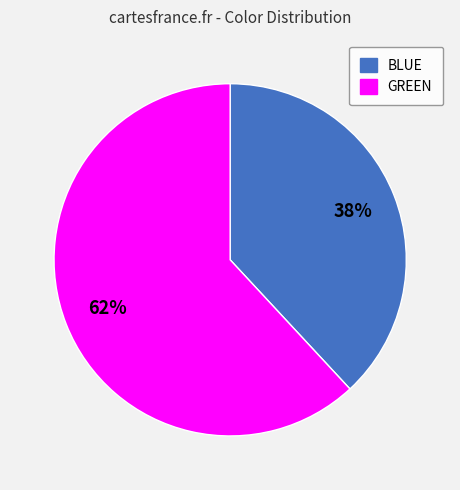

Is it true that BLUE is 38% of the pie?

True